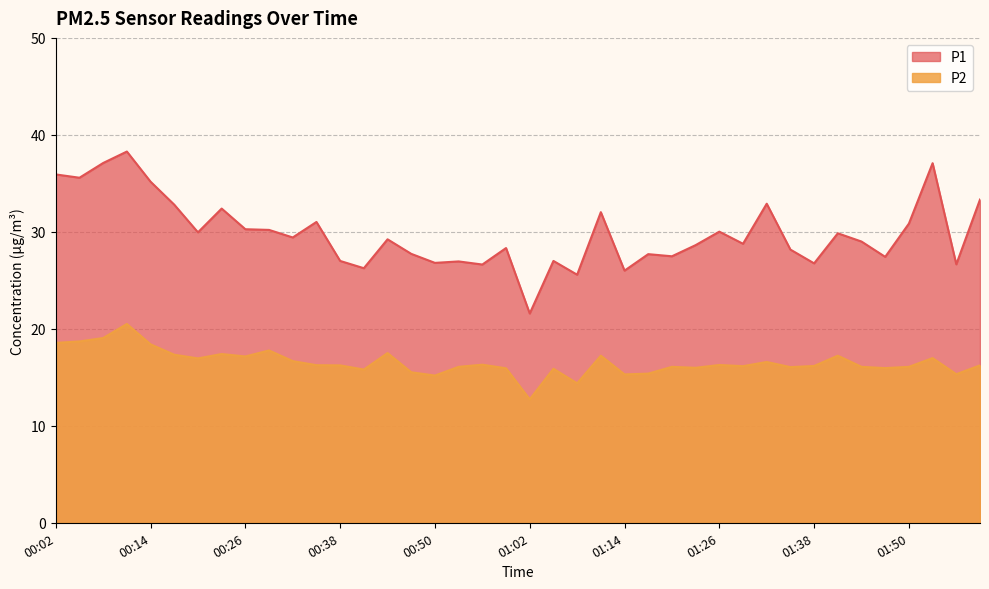

Reading left to right, extract all data points from this chart.

P1: 35.9	35.6	37.1	38.3	35.2	32.8	29.9	32.4	30.3	30.2	29.4	31.0	27.0	26.2	29.2	27.7	26.8	26.9	26.6	28.3	21.6	27.0	25.6	32.0	26.0	27.7	27.5	28.6	30.0	28.8	32.9	28.2	26.8	29.9	29.0	27.4	30.9	37.1	26.6	33.3
P2: 18.6	18.7	19.1	20.5	18.4	17.3	16.9	17.4	17.1	17.8	16.7	16.2	16.2	15.8	17.5	15.5	15.2	16.1	16.3	15.9	12.7	15.9	14.4	17.2	15.3	15.4	16.1	16.0	16.3	16.1	16.6	16.1	16.2	17.2	16.1	15.9	16.1	17.0	15.3	16.2